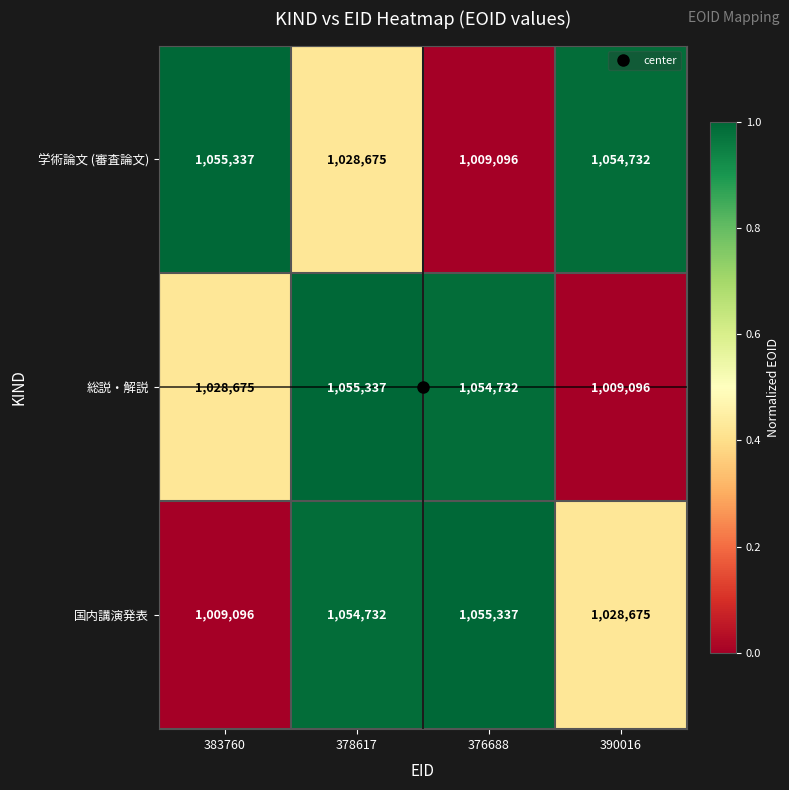

How many distinct data groups are displayed?

3